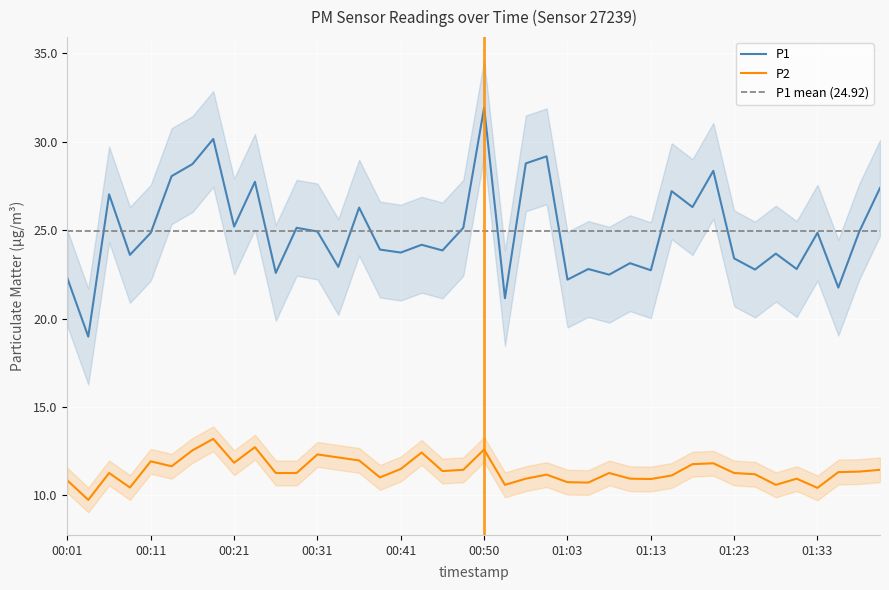

True or false: P1 has more than 1 interior local peaks.

True